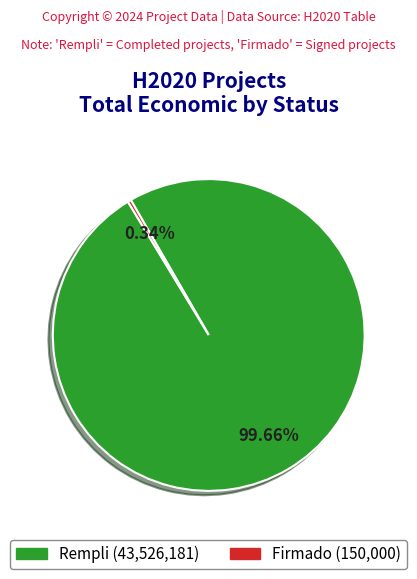

Which has a higher value, Firmado or Rempli?

Rempli